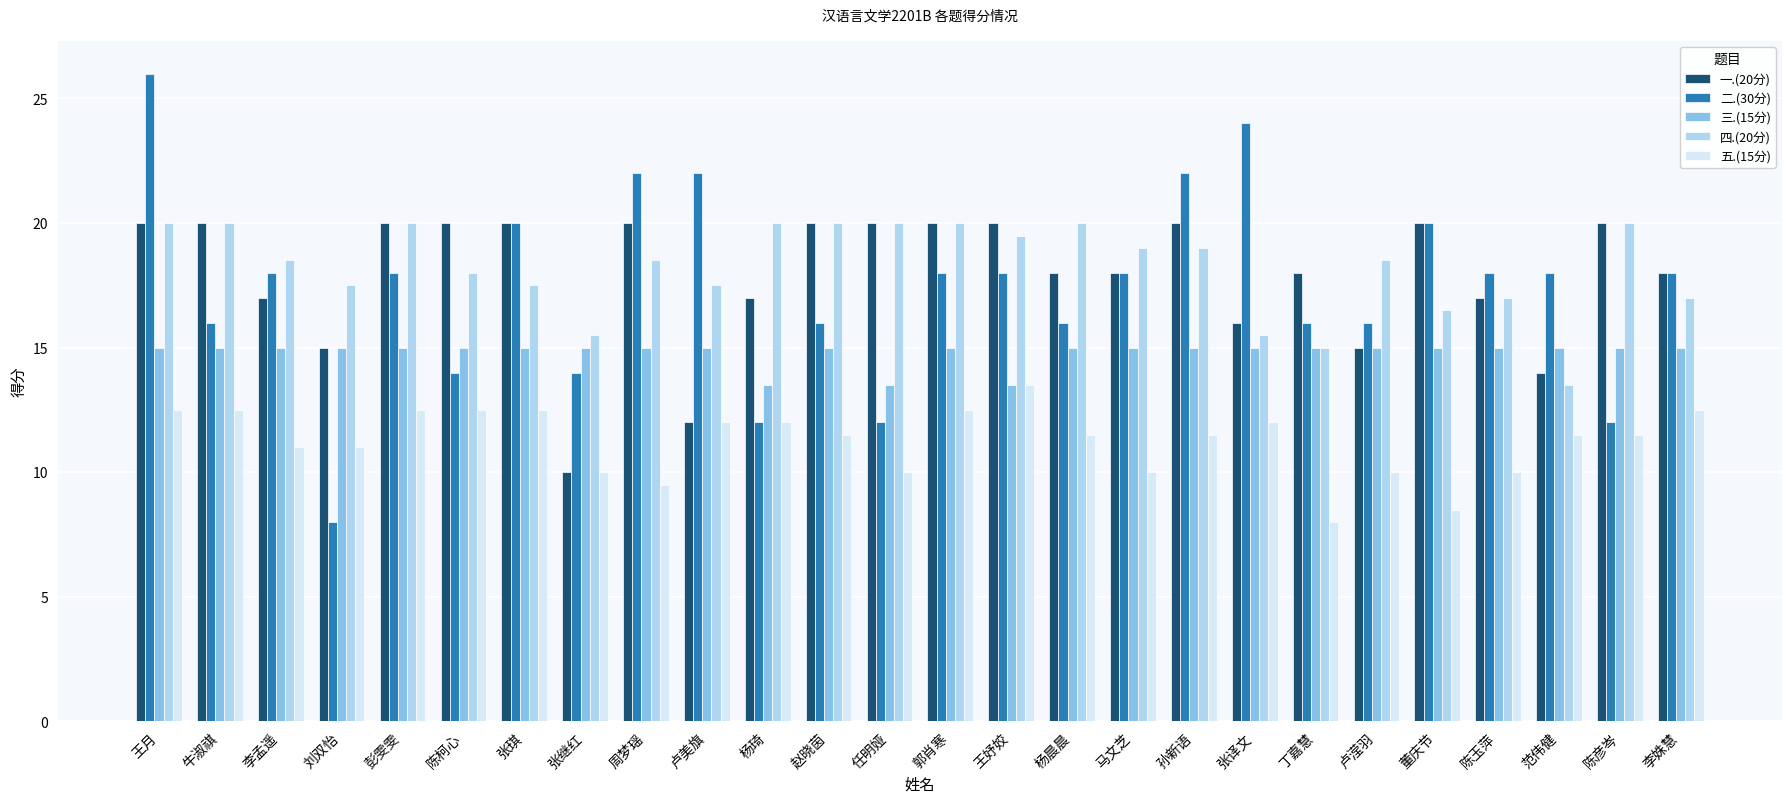

What is the difference between the second highest and minimum values in the 四.(20分) series?

6.5